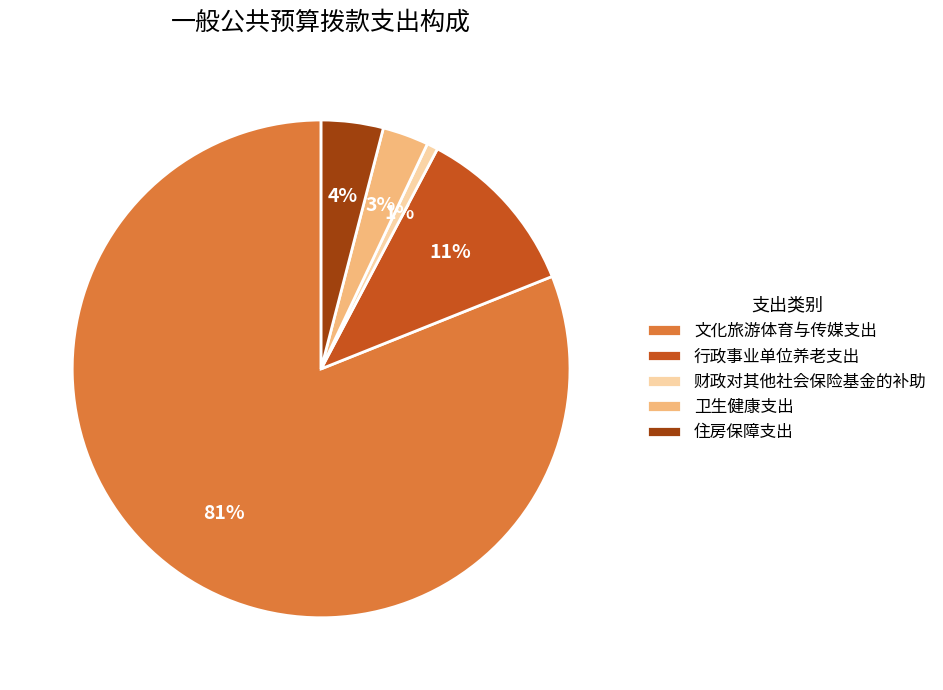

Do 卫生健康支出 and 财政对其他社会保险基金的补助 together represent more than half of the pie?

No